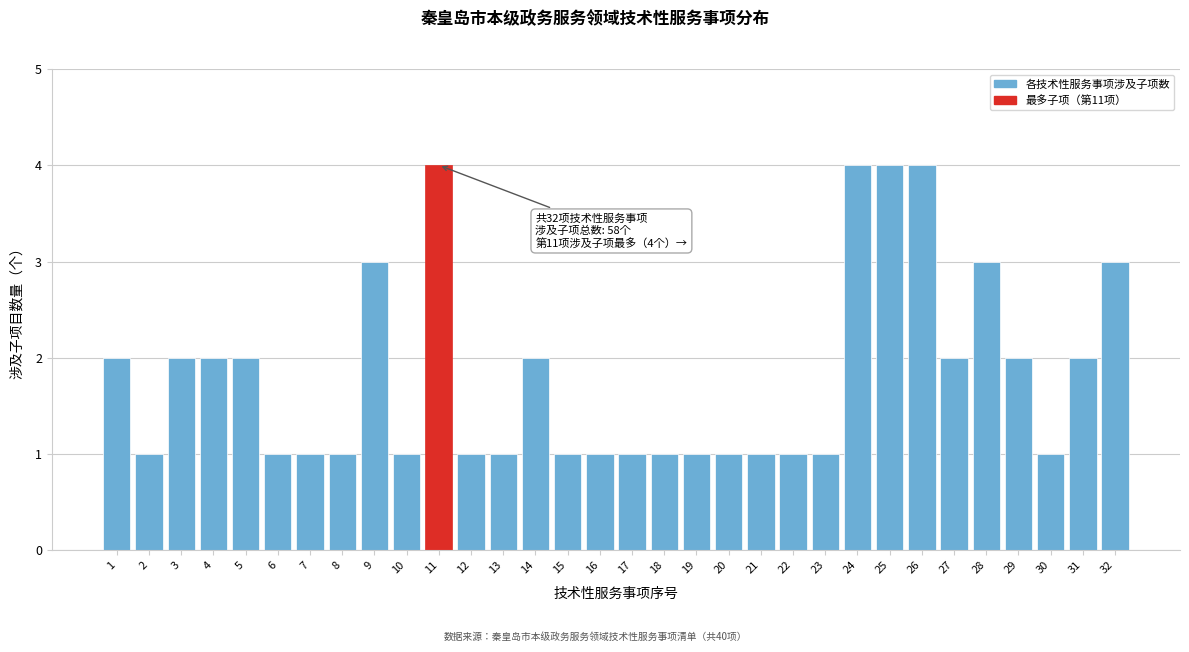

The value at 31 is 3. True or false?

False